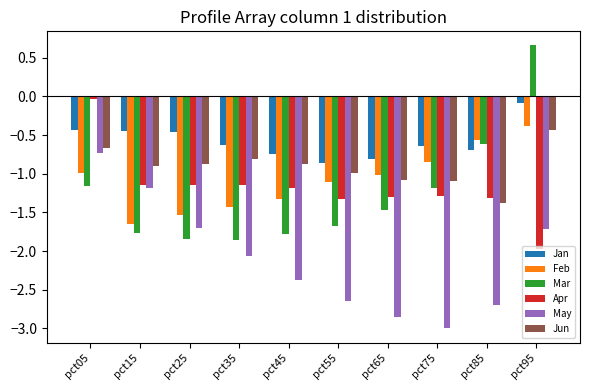

What are all the series names shown in the legend?

Jan, Feb, Mar, Apr, May, Jun